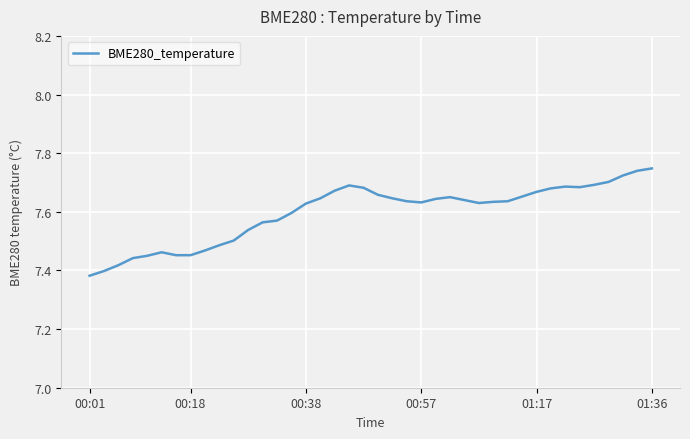

What is the sum of all values?

303.9